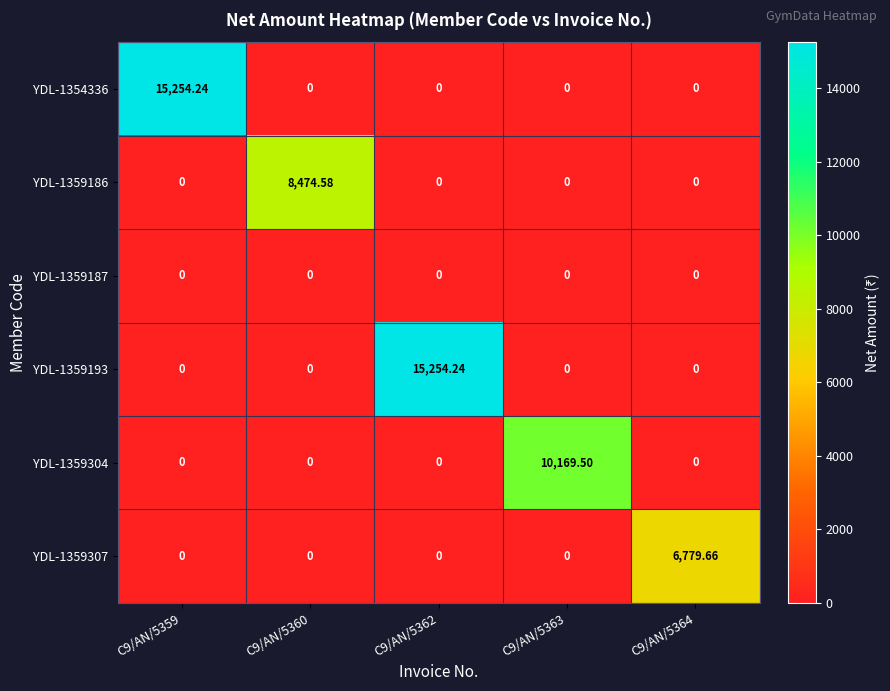

Count the number of data series in this chart.

6